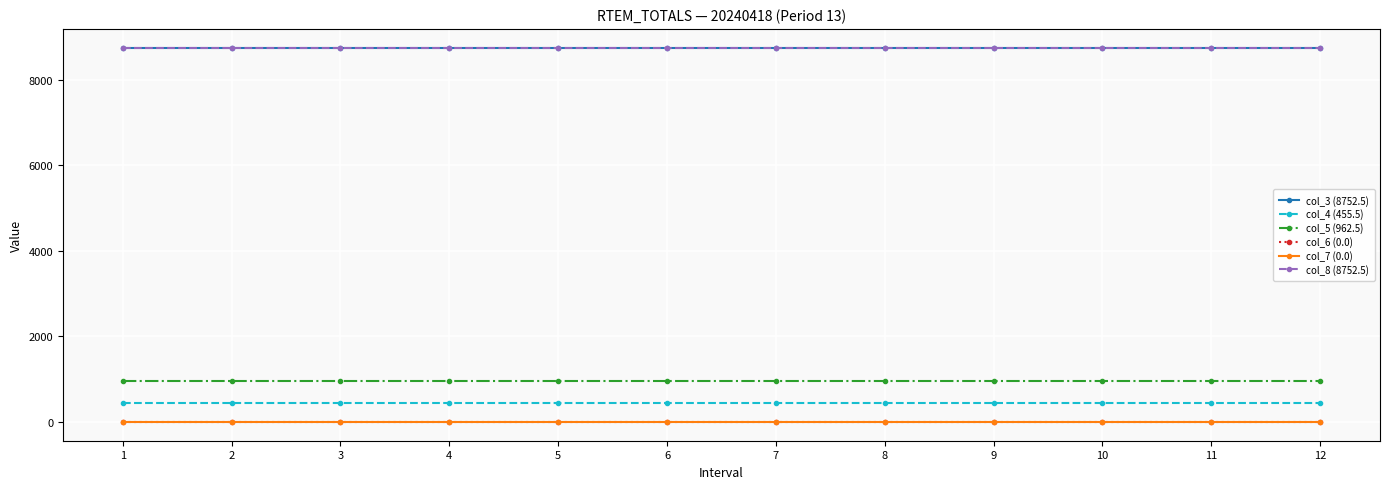

Rank the series by their maximum value, from lowest to highest.

col_6 (0.0), col_7 (0.0), col_4 (455.5), col_5 (962.5), col_3 (8752.5), col_8 (8752.5)